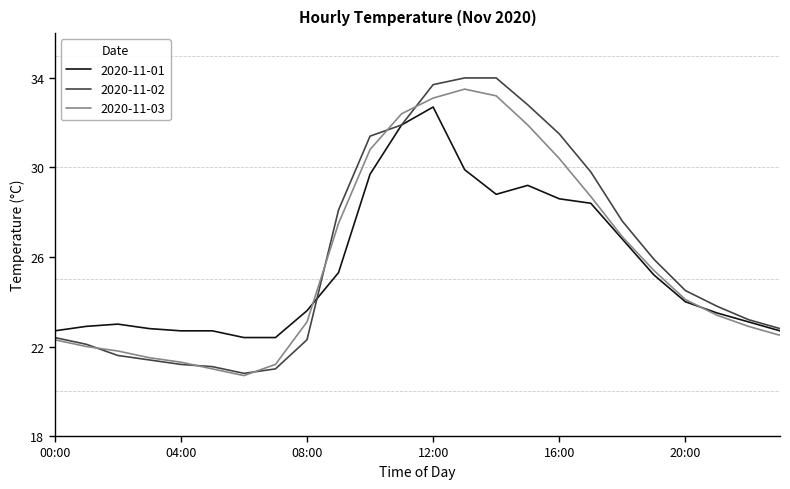

What is the maximum value for 2020-11-03?

33.5